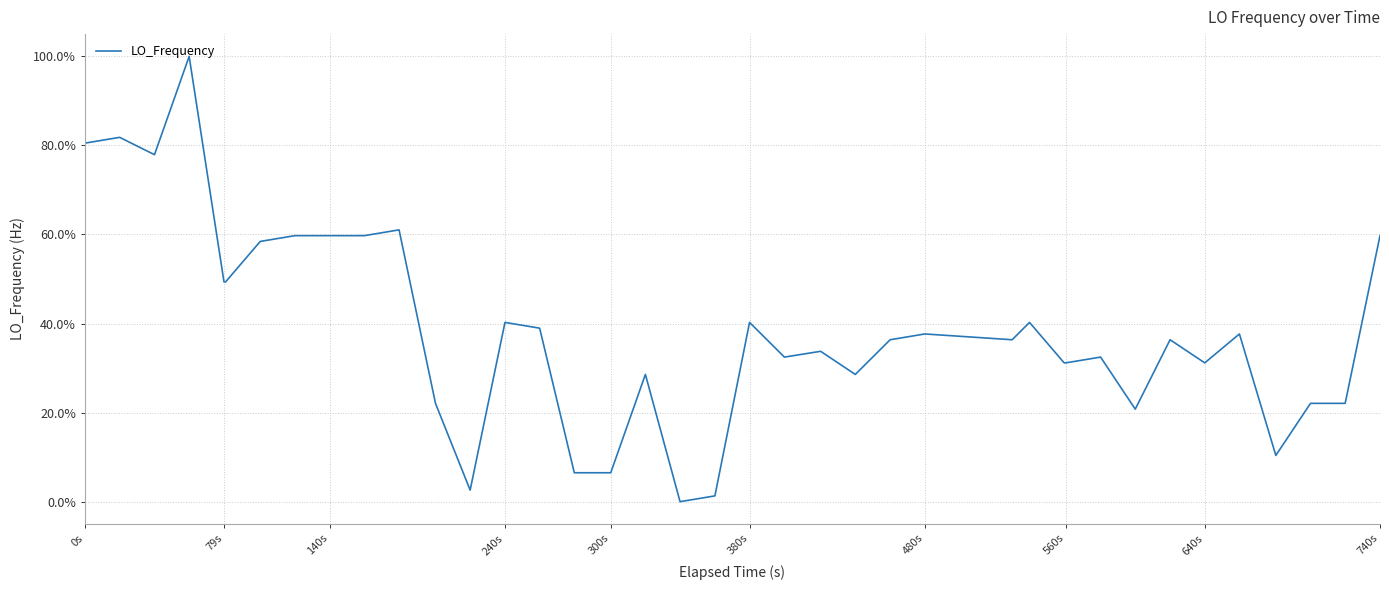

What is the greatest value displayed?

100.0